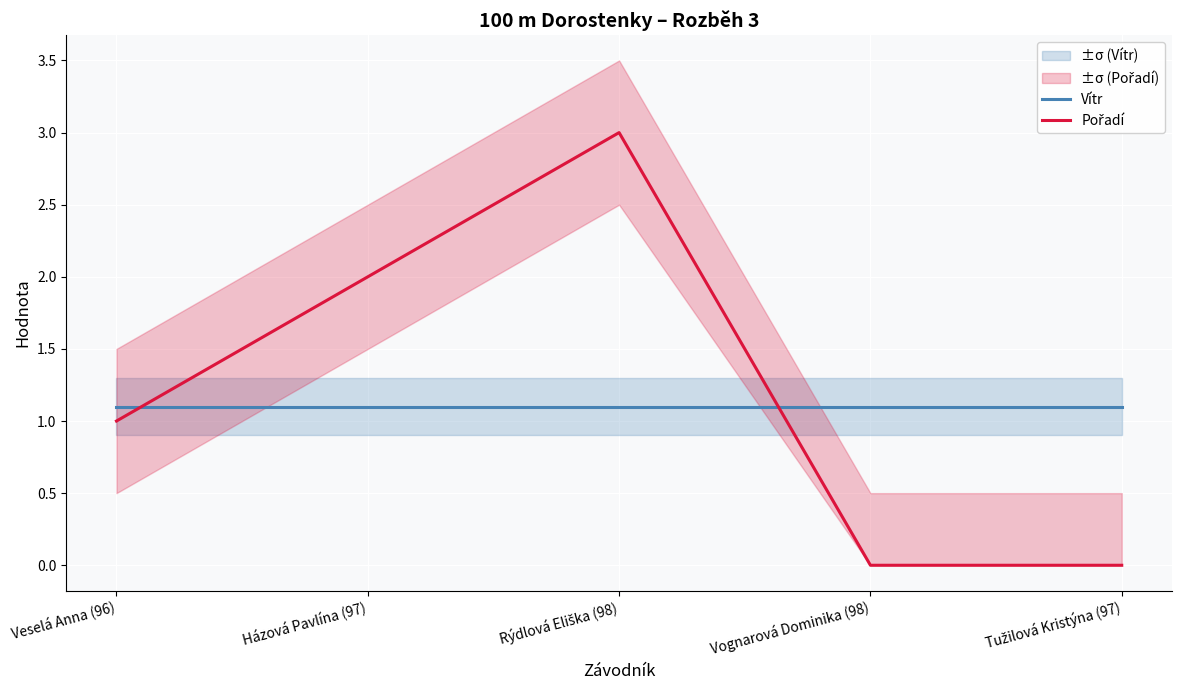

Reading left to right, what are all the values shown in this chart?

Vítr: Veselá Anna (96)=1.1	Házová Pavlína (97)=1.1	Rýdlová Eliška (98)=1.1	Vognarová Dominika (98)=1.1	Tužilová Kristýna (97)=1.1
Pořadí: Veselá Anna (96)=1.0	Házová Pavlína (97)=2.0	Rýdlová Eliška (98)=3.0	Vognarová Dominika (98)=0.0	Tužilová Kristýna (97)=0.0